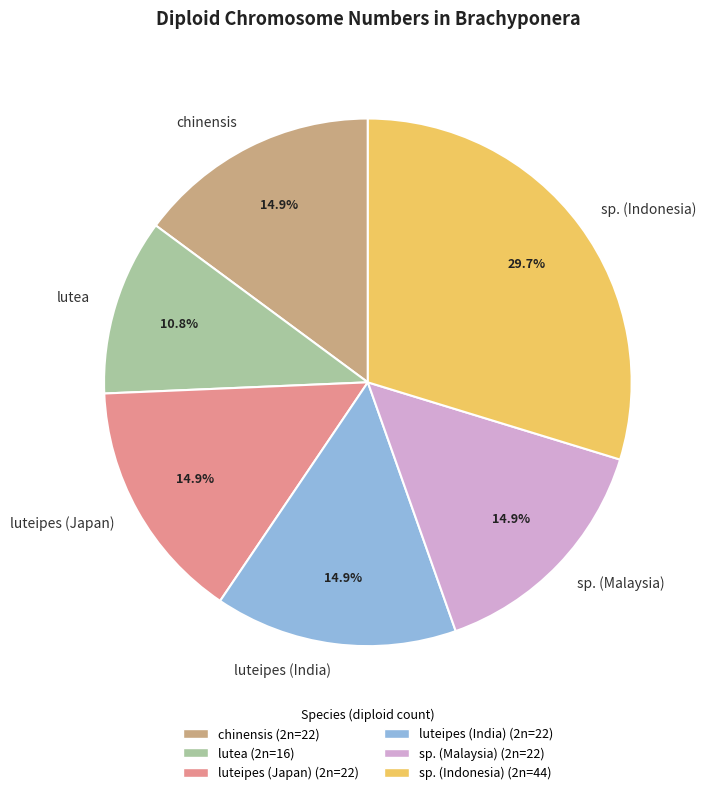

Which category has the biggest portion of the pie?

sp. (Indonesia)